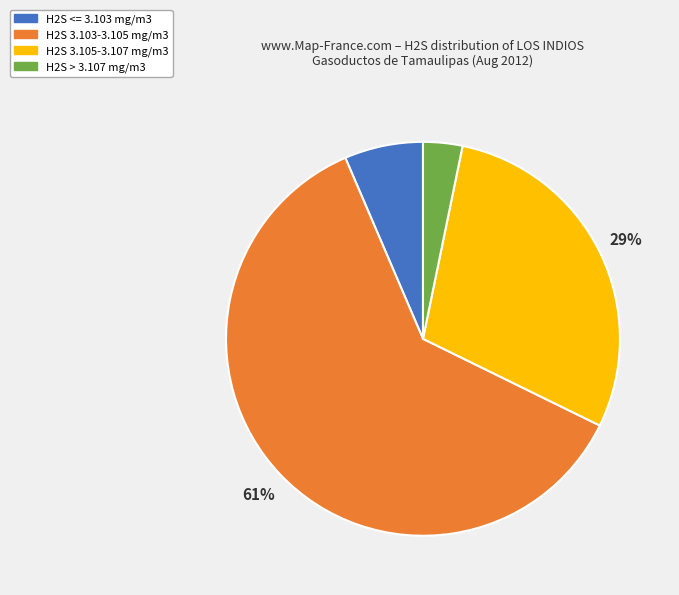

What percentage is the H2S <= 3.103 mg/m3 slice, to the nearest percent?

6%